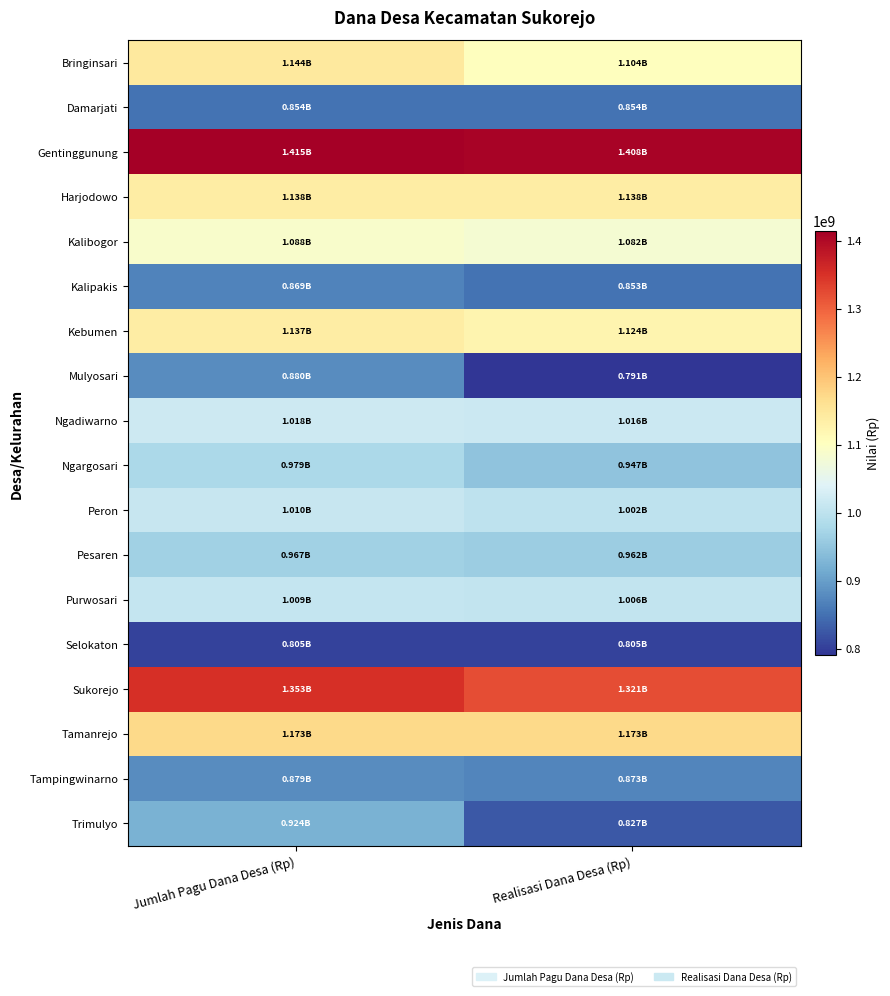

What is the spread (max minus min) of values at Realisasi Dana Desa (Rp)?

617020700